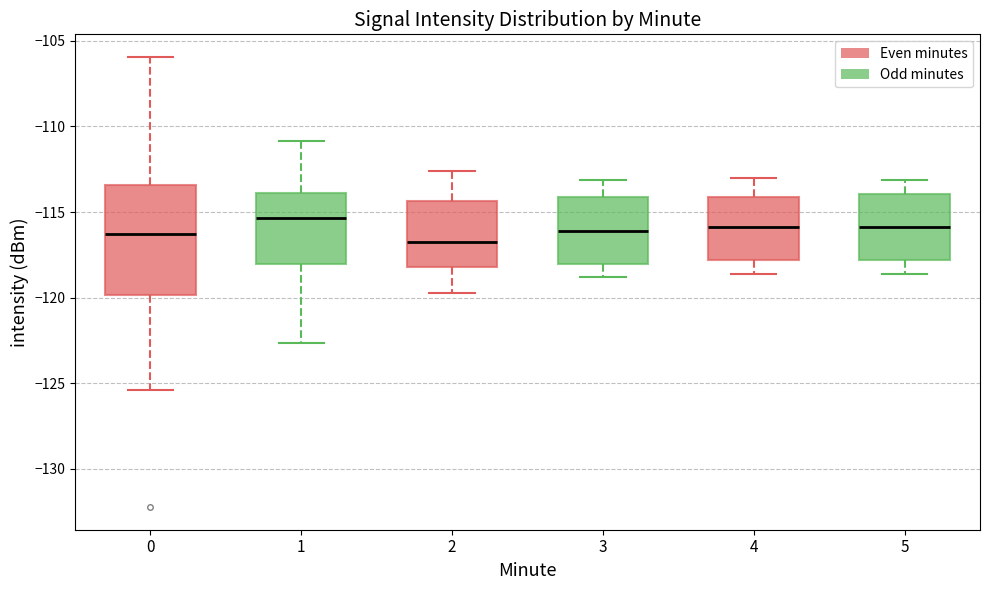

Reading left to right, transcribe this box plot: for each box, give where its median line is, the range the box spans, and where its two whiskers end, as read against the y-axis. The values are not printed on the chart, so give them approximately, as read against the axis.

0: median -116.5, box -120.0 to -113.5, whiskers -125.5 to -106.0
1: median -115.5, box -118.0 to -114.0, whiskers -122.5 to -111.0
2: median -116.5, box -118.0 to -114.5, whiskers -119.5 to -112.5
3: median -116.0, box -118.0 to -114.0, whiskers -119.0 to -113.0
4: median -116.0, box -118.0 to -114.0, whiskers -118.5 to -113.0
5: median -116.0, box -118.0 to -114.0, whiskers -118.5 to -113.0